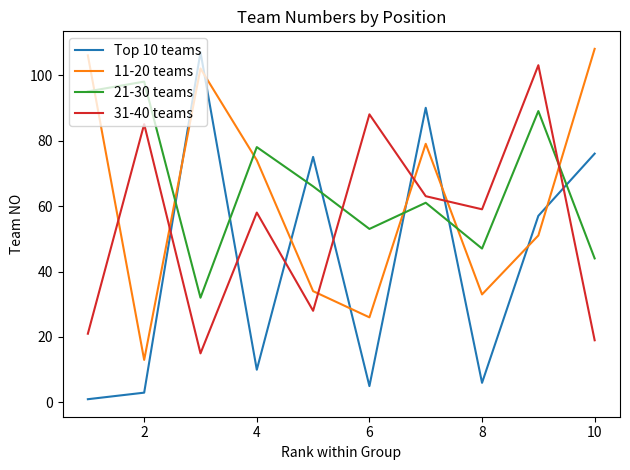

How many categories are shown in the chart?

10